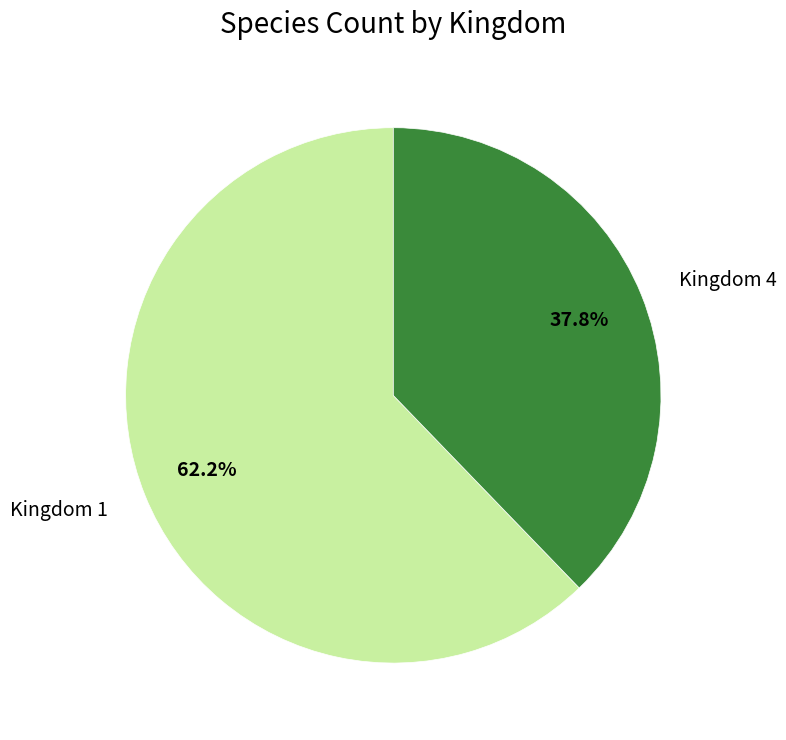

To the nearest percent, what percentage of the pie is Kingdom 4?

38%